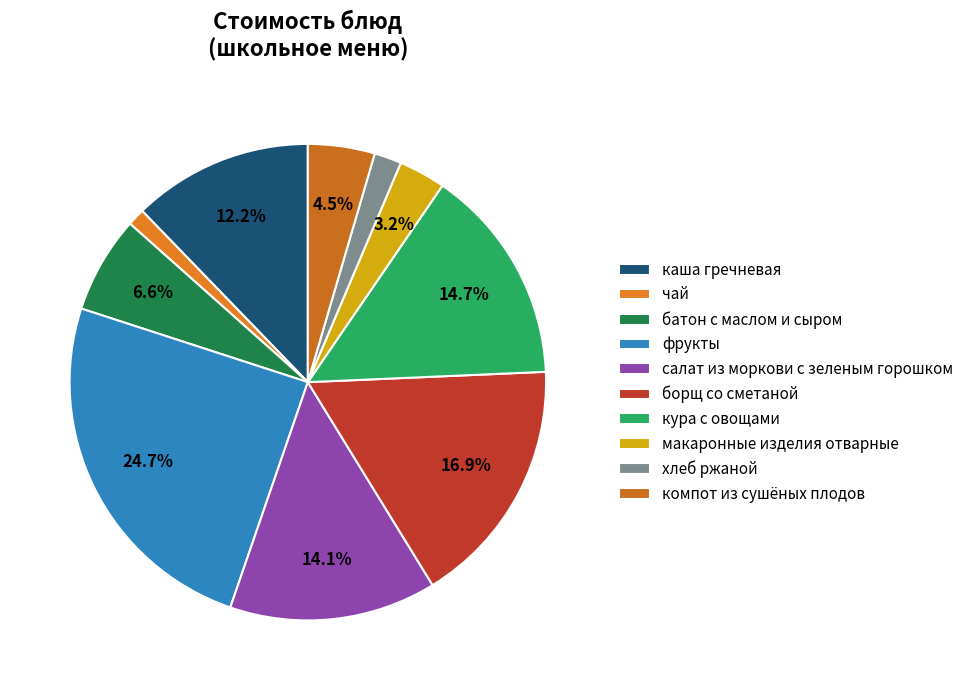

Between кура с овощами and компот из сушёных плодов, which is larger?

кура с овощами